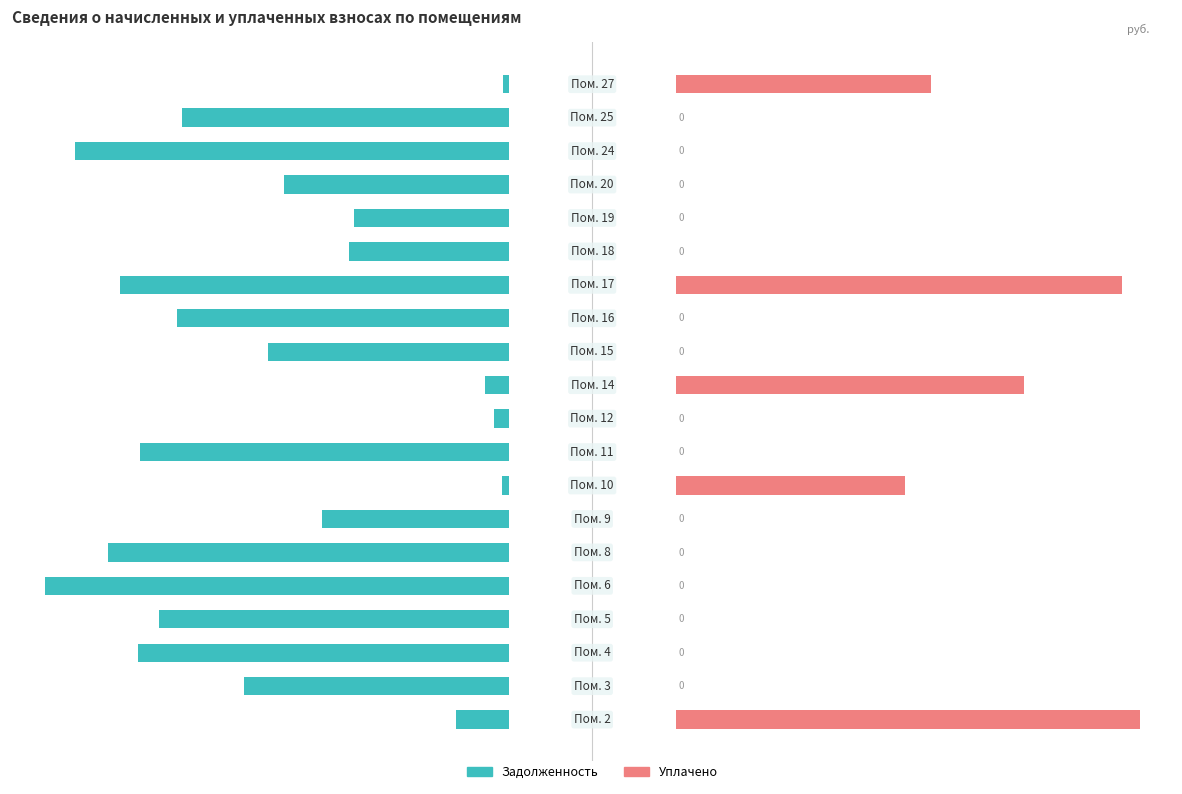

What is the label of the 12th bar from the left?

11